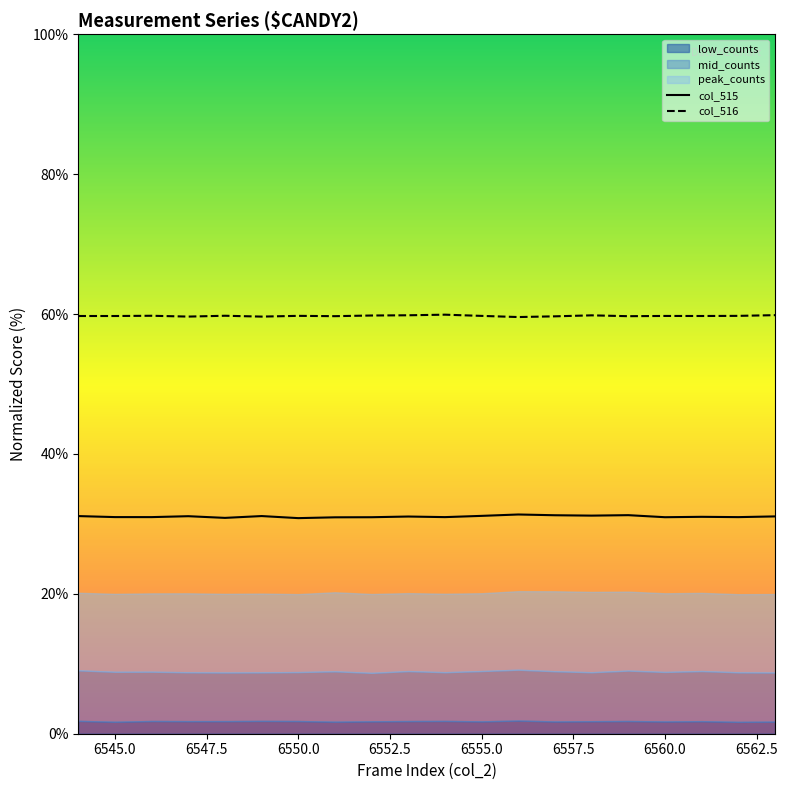

True or false: col_515 and col_516 intersect in this chart.

False